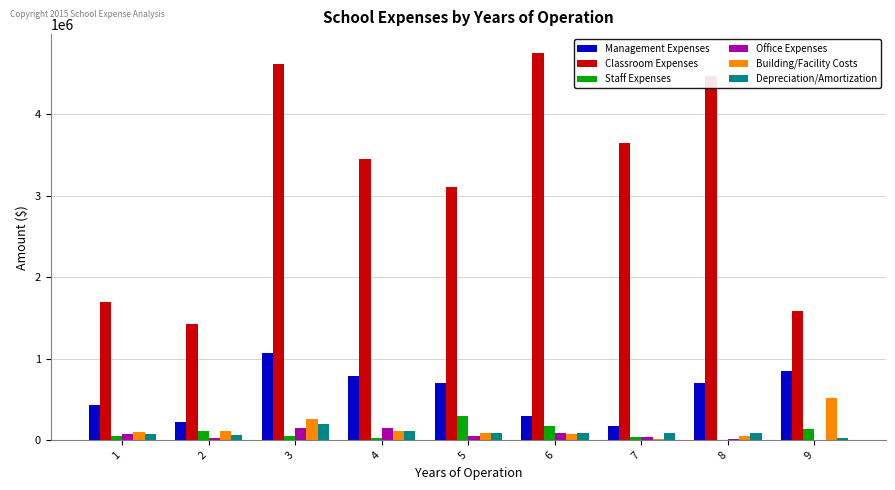

Which series has the largest total across all categories?

Classroom Expenses